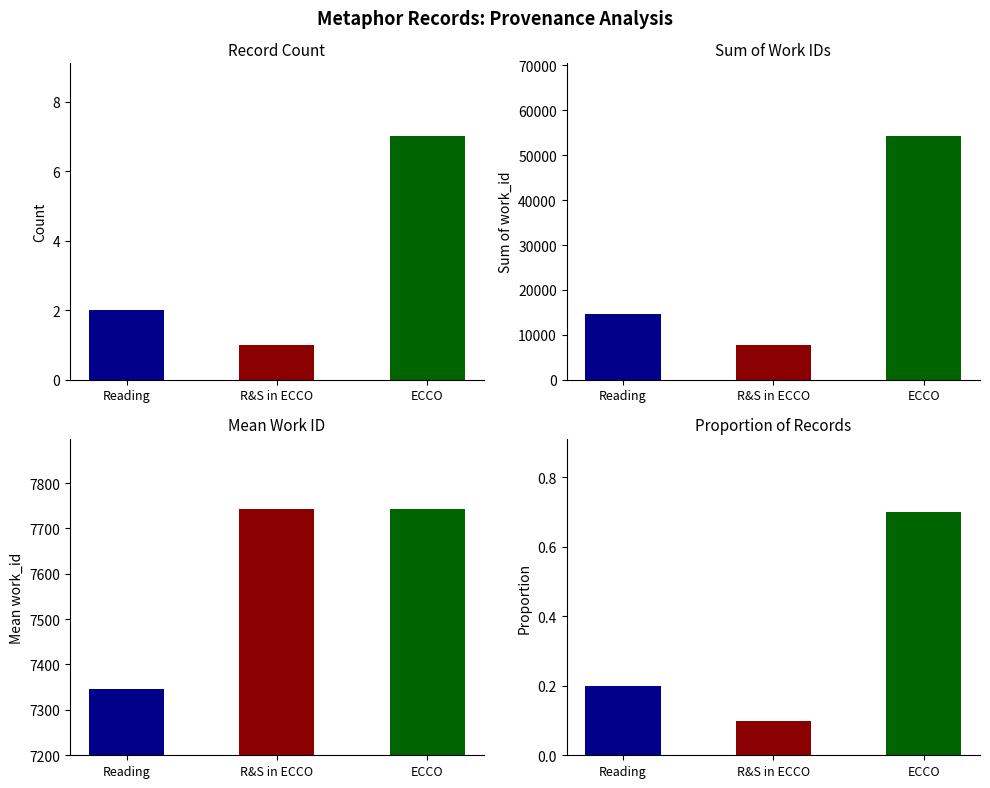

Approximately how many times larger is the value at Reading compared to R&S in ECCO?

2.0